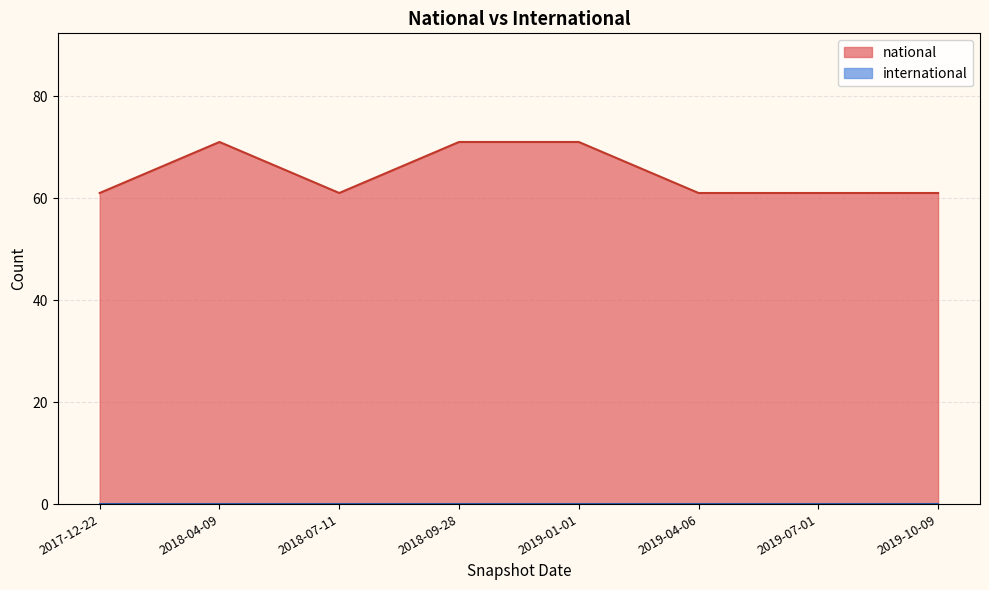

What is the change in value from 2019-01-01 to 2019-10-09?

-10